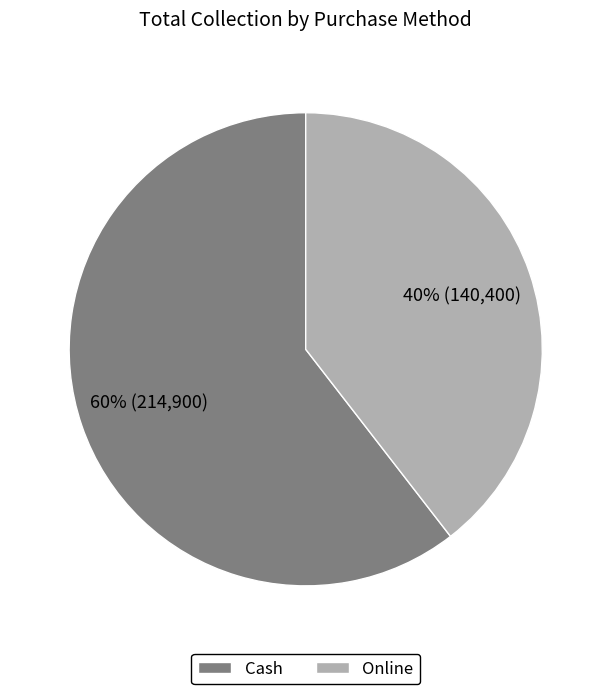

Which has a higher value, Cash or Online?

Cash